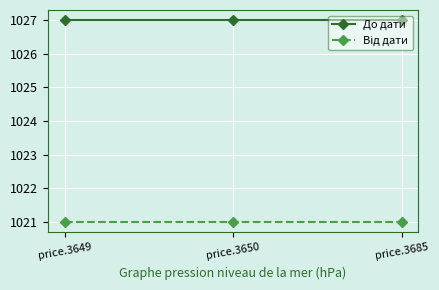

What is the difference between the highest and lowest values at price.3649?

6